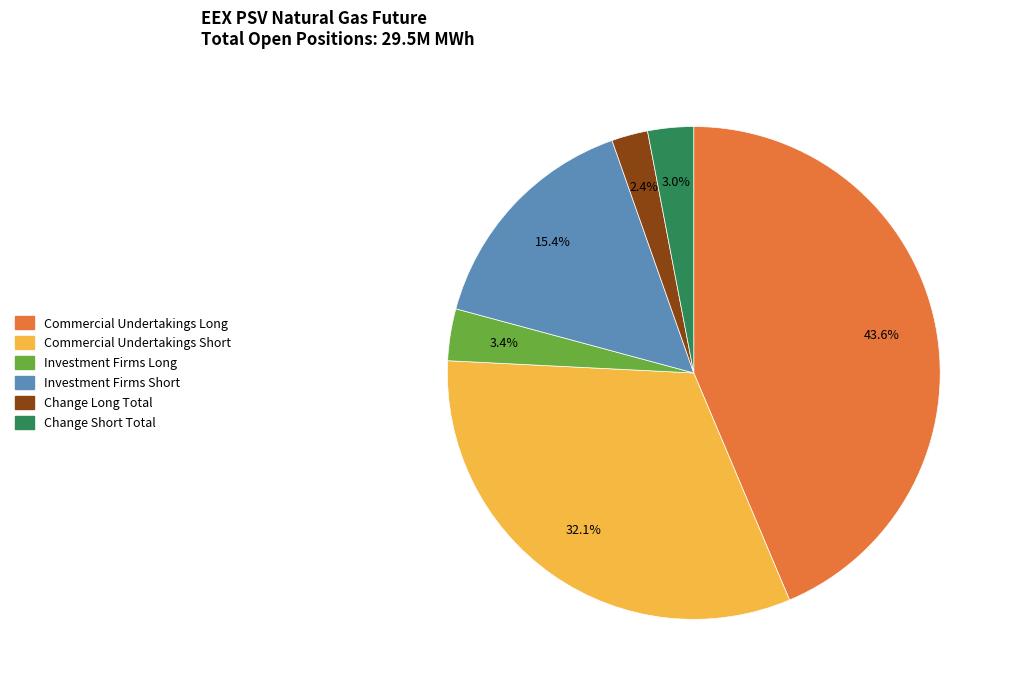

Is Commercial Undertakings Long the majority of the pie?

No